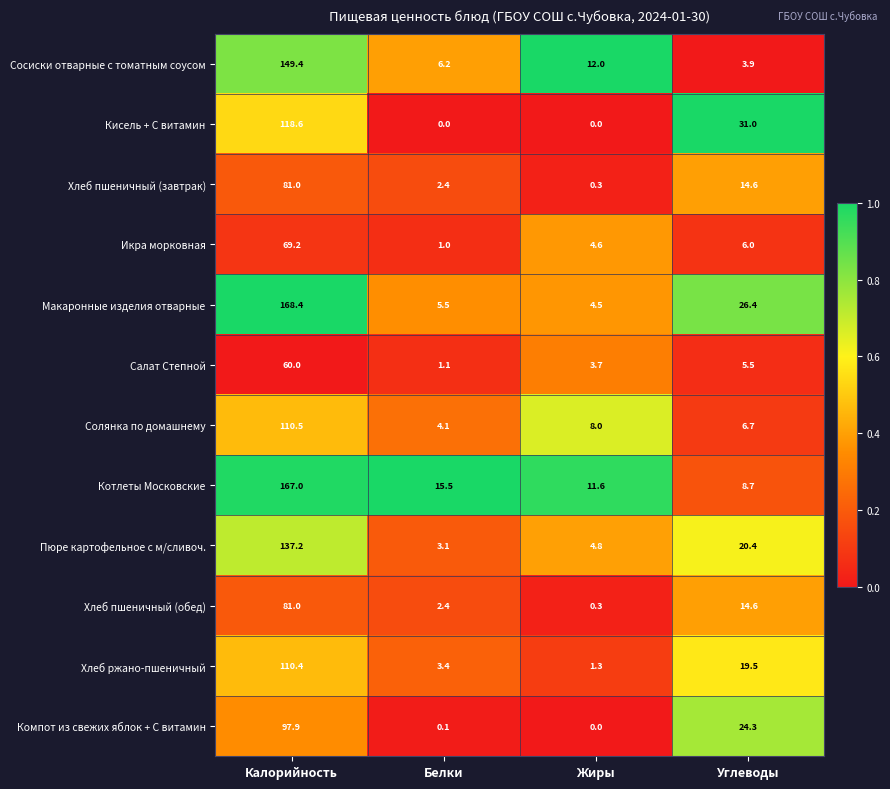

Which series changed the most between Калорийность and Жиры?

Макаронные изделия отварные